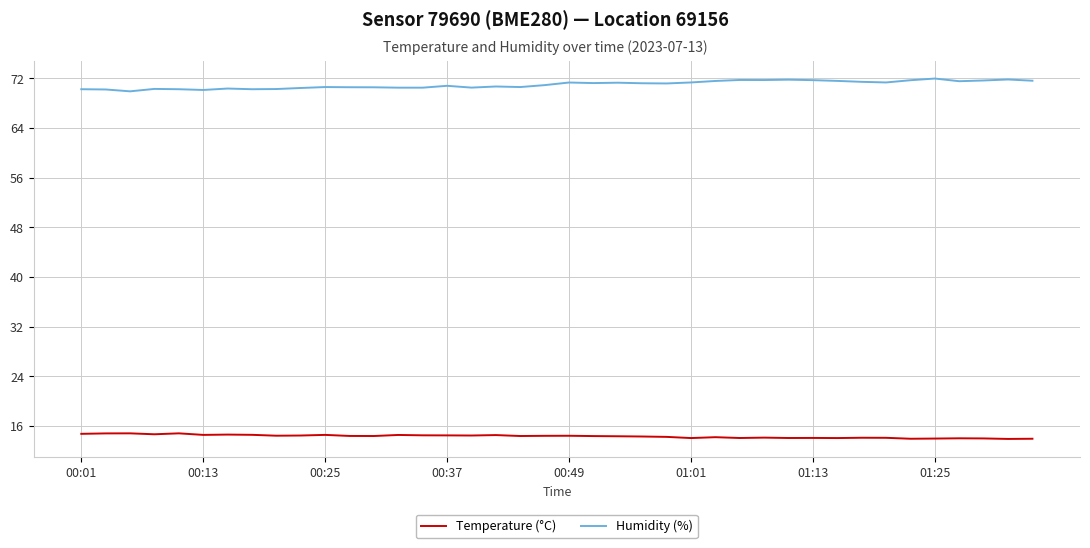

What is the maximum value shown in the chart?

72.0